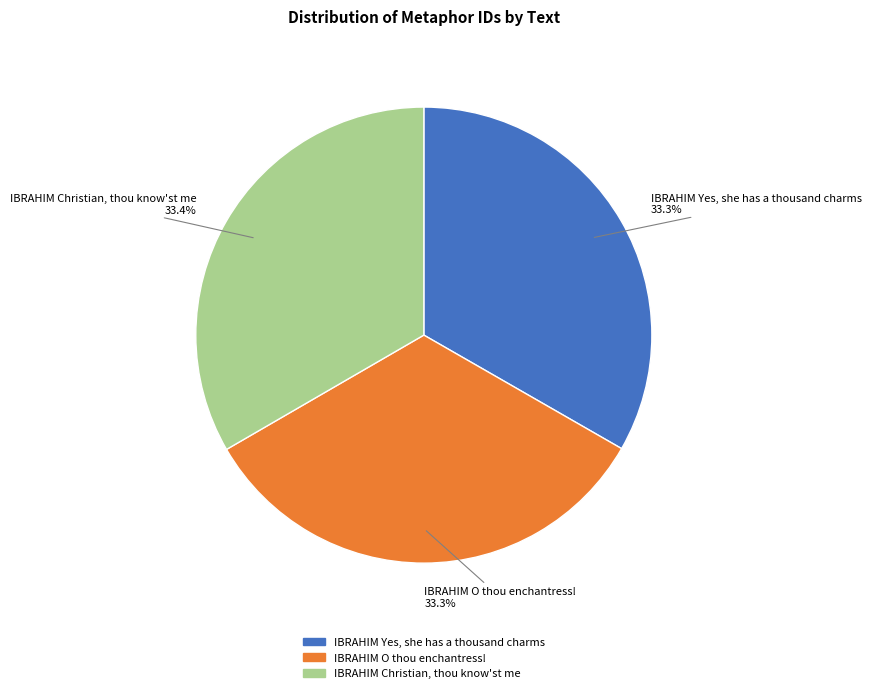

Does IBRAHIM Christian, thou know'st me account for over 50% of the chart?

No